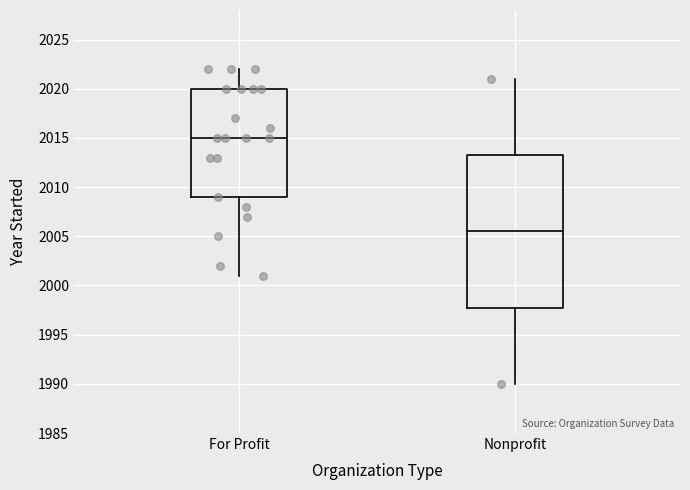

Reading left to right, transcribe this box plot: for each box, give where its median line is, the range the box spans, and where its two whiskers end, as read against the y-axis. The values are not printed on the chart, so give them approximately, as read against the axis.

For Profit: median 2015.0, box 2009.0 to 2020.0, whiskers 2001.0 to 2022.0
Nonprofit: median 2005.5, box 1998.0 to 2013.5, whiskers 1990.0 to 2021.0